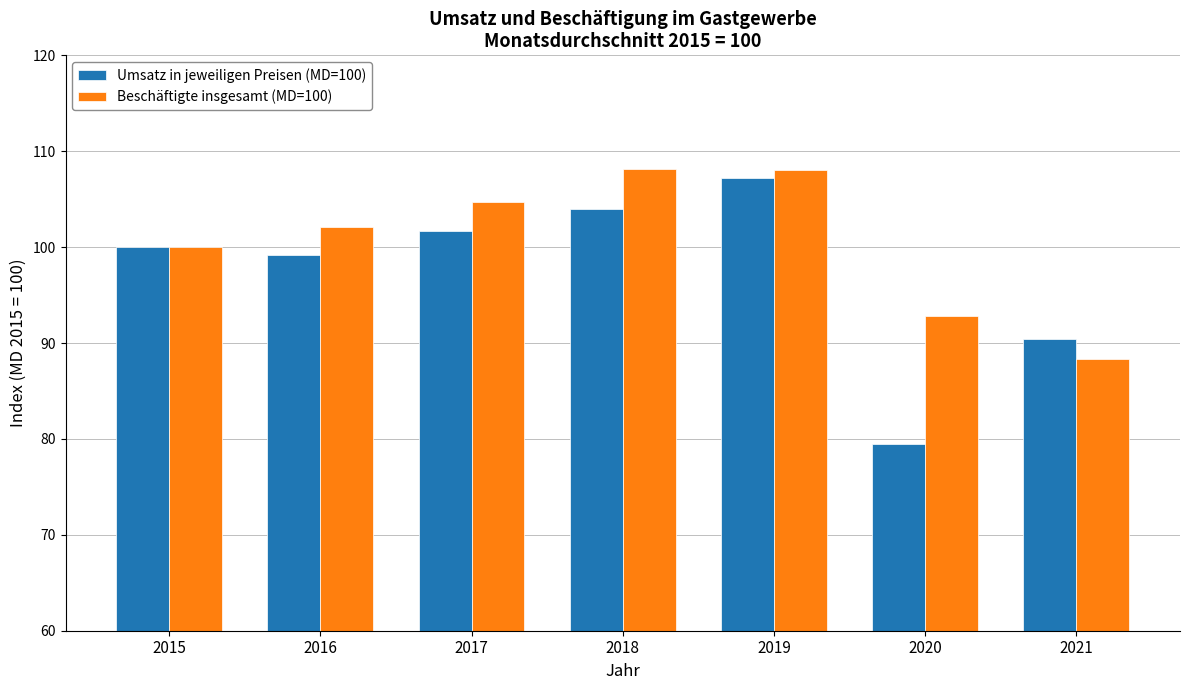

True or false: Beschäftigte insgesamt (MD=100) has a value of 104.7 at 2017.

True